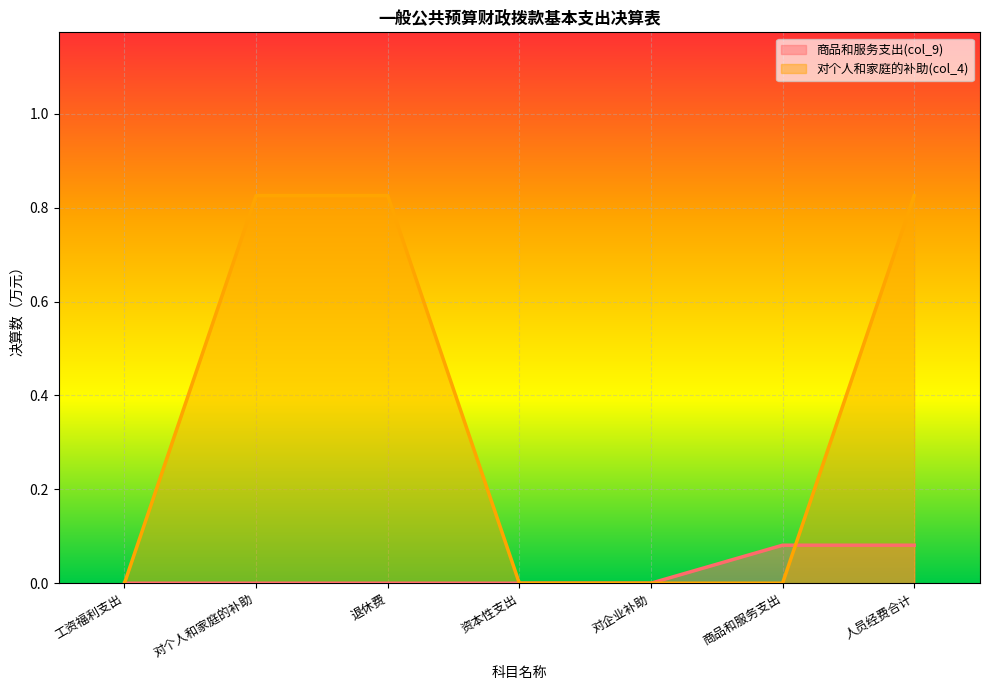

List the series in order of their overall mean, lowest first.

商品和服务支出(col_9), 对个人和家庭的补助(col_4)